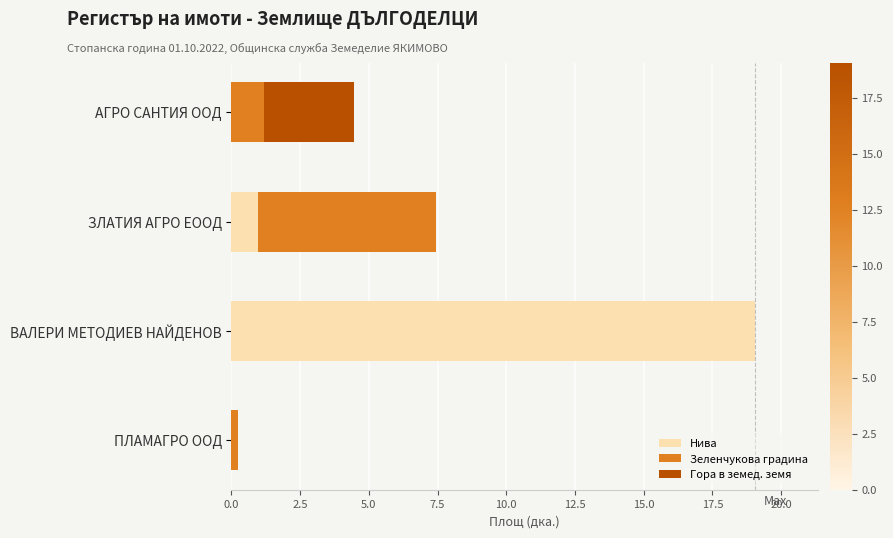

At which category is the sum across all series the highest?

ВАЛЕРИ МЕТОДИЕВ НАЙДЕНОВ